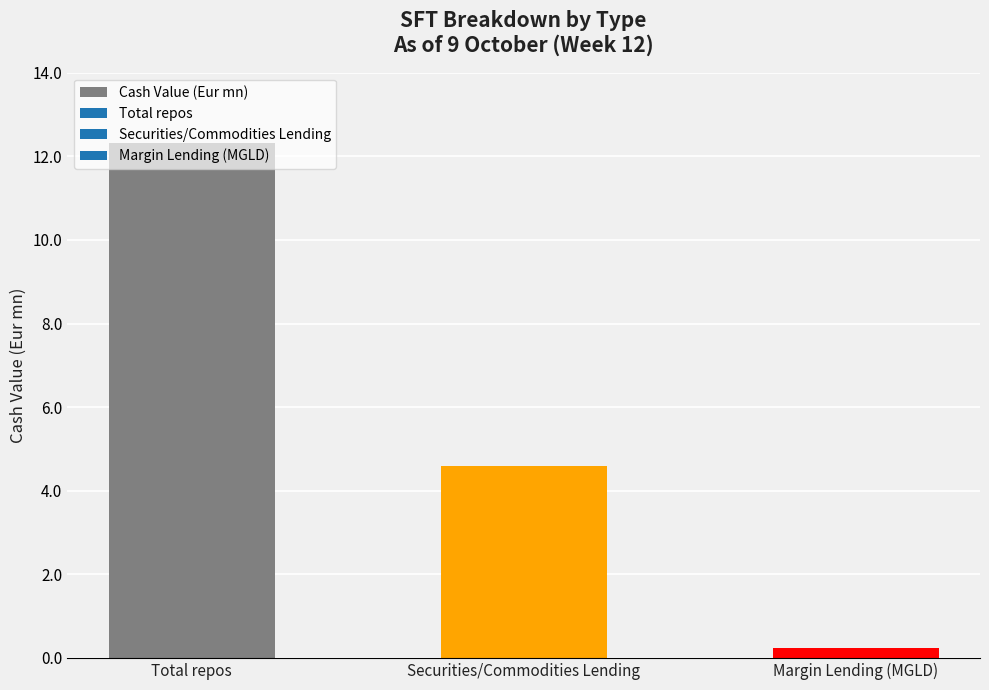

What is the difference between the maximum and minimum values?

12085930.7